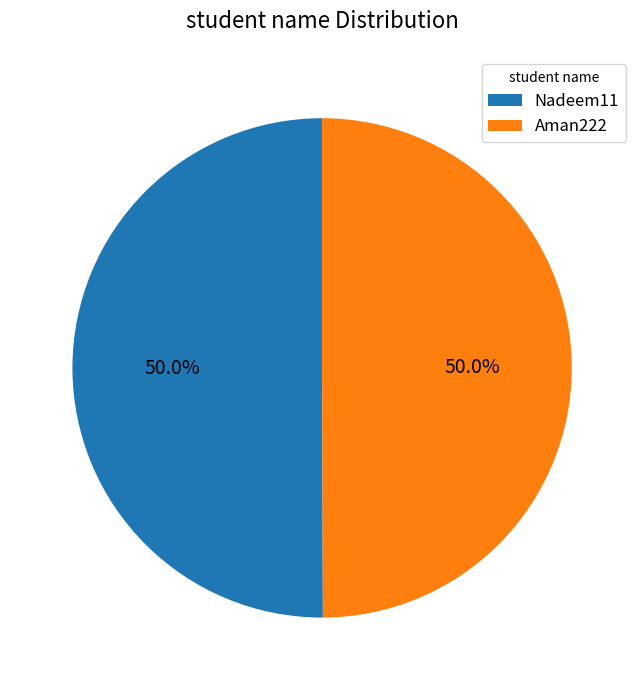

Combined, what portion of the pie is Aman222 and Nadeem11?

100.0%